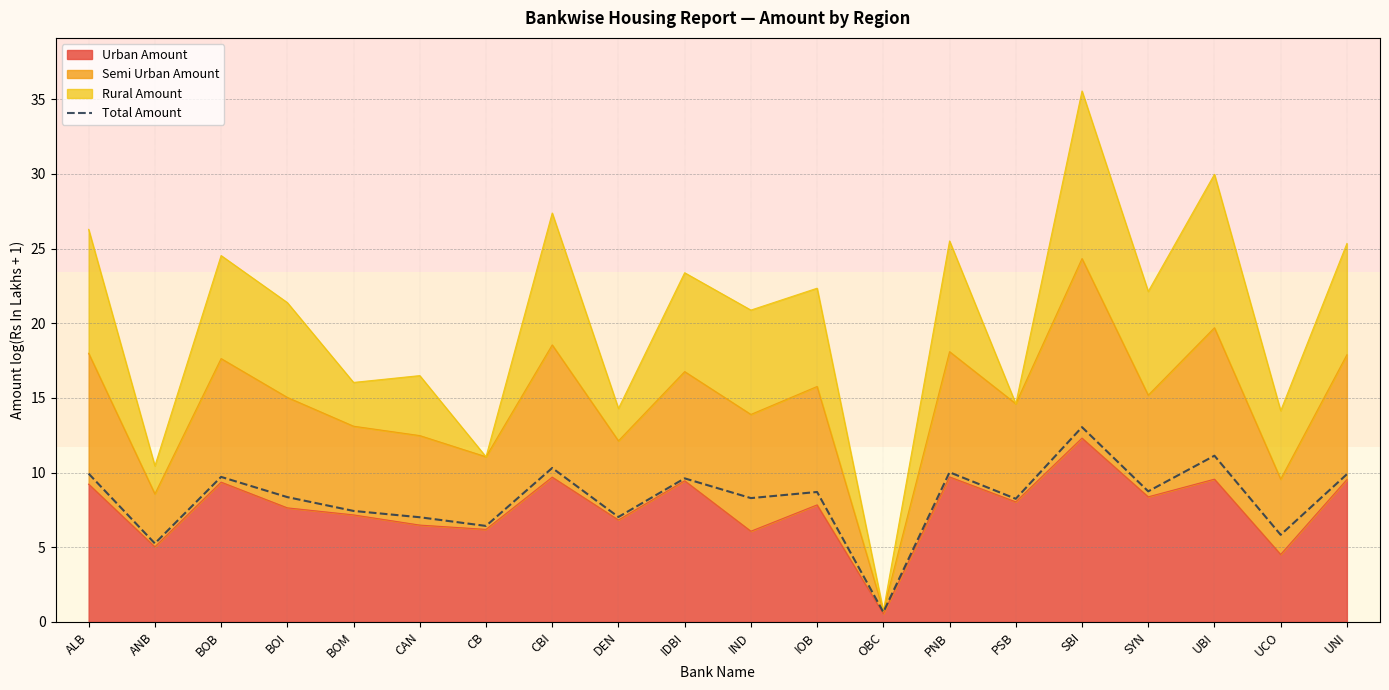

List the labels in order of value, smallest first.

OBC, ANB, UCO, CB, CAN, DEN, BOM, PSB, IND, BOI, IOB, SYN, IDBI, BOB, UNI, ALB, PNB, CBI, UBI, SBI